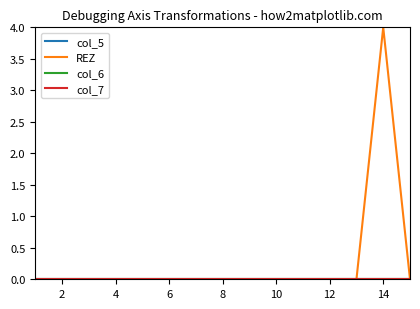

Is this an area chart (filled region under the line)?

No